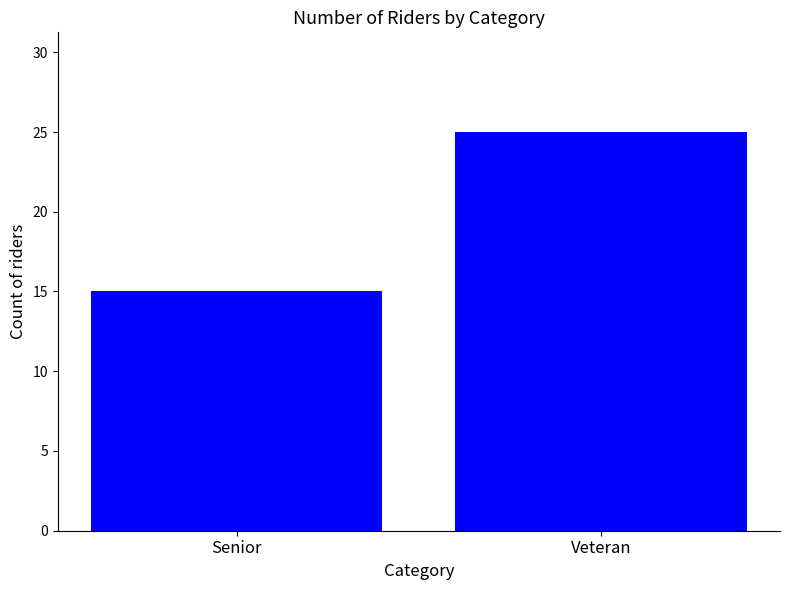

Reading right to left, what are all the values shown in this chart?

Veteran=25	Senior=15